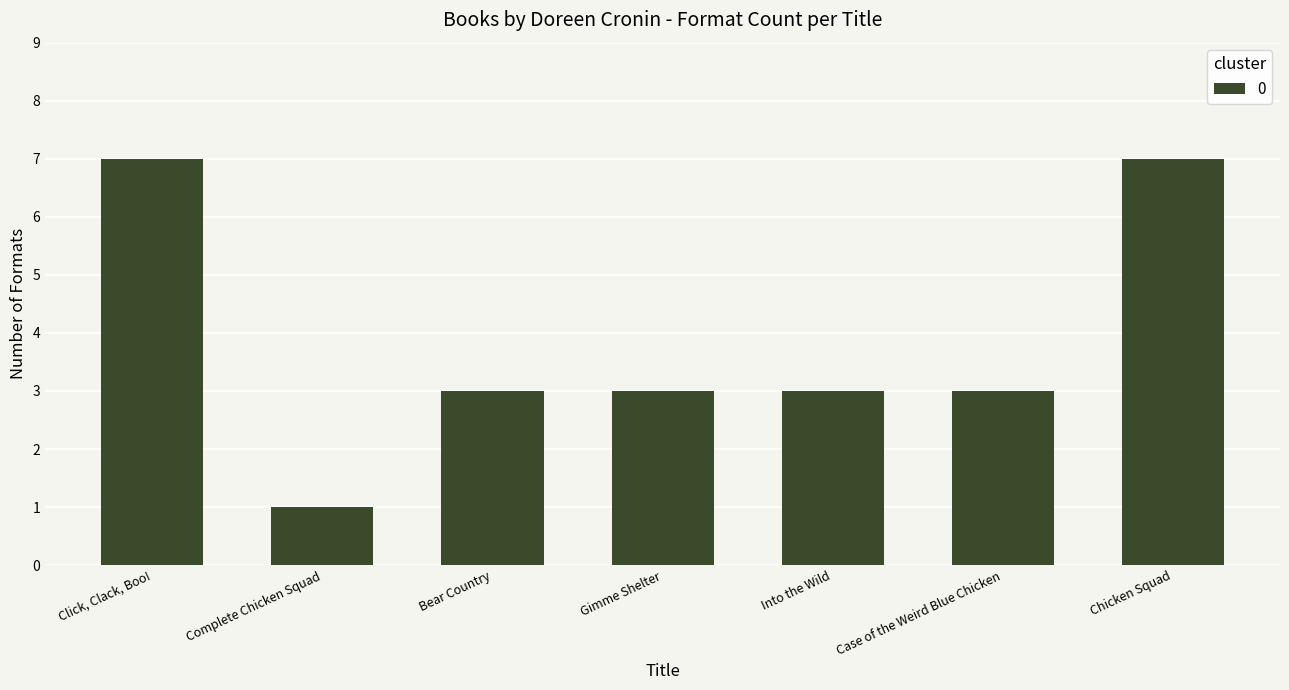

How many values are between 3 and 7?

6